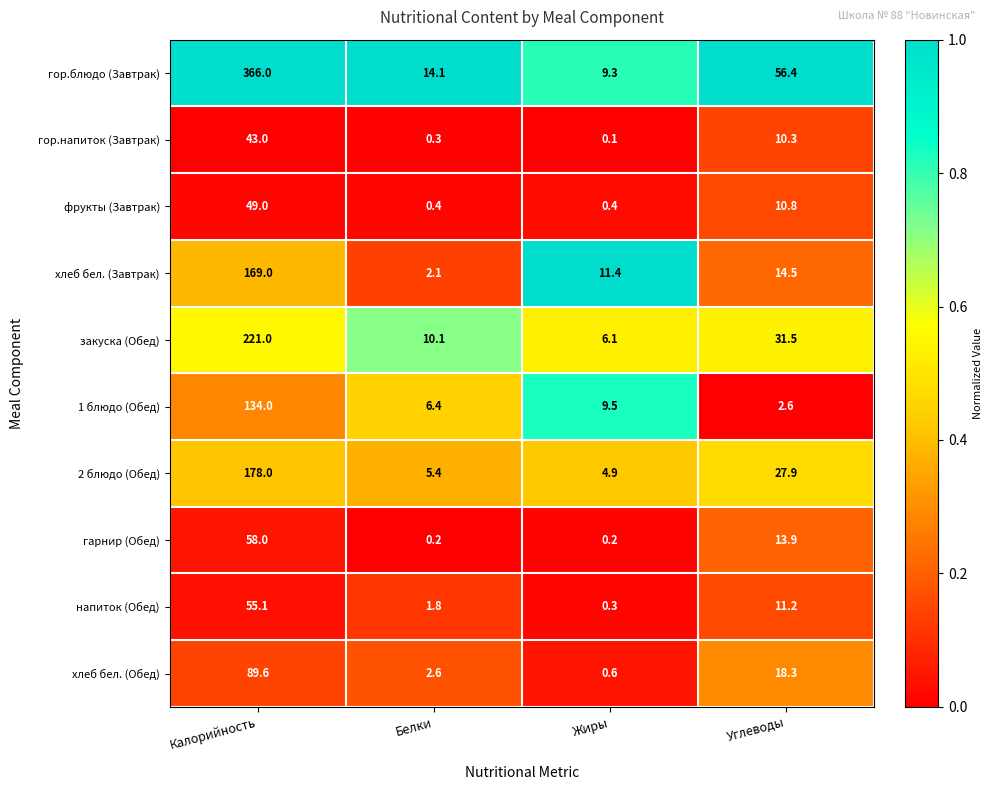

What is the maximum value shown in the chart?

366.0